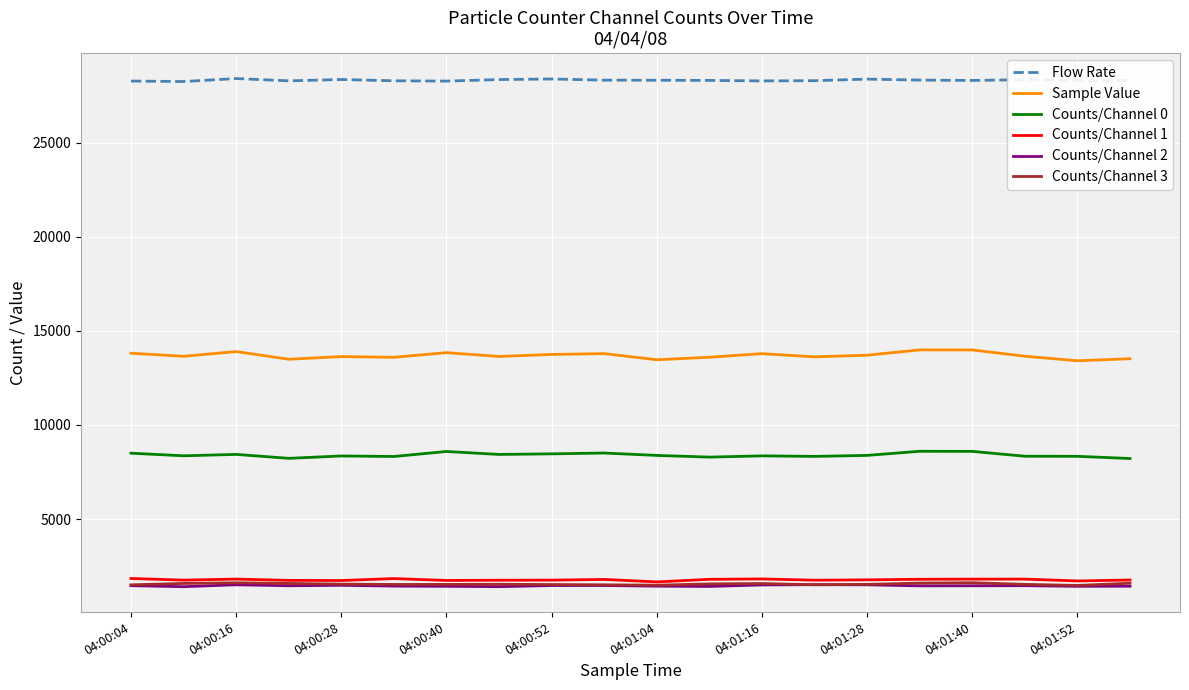

True or false: Counts/Channel 2 and Sample Value cross at least once.

False